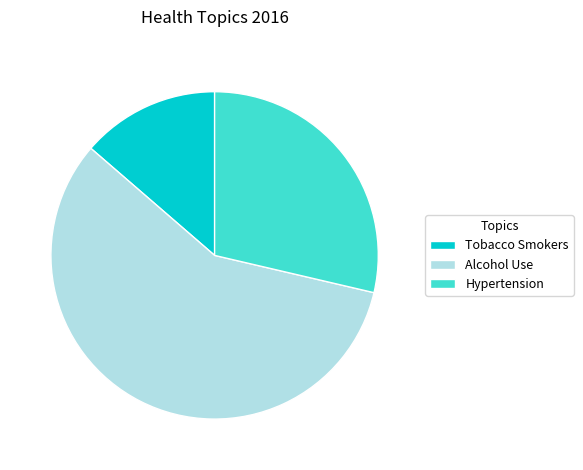

Which has a higher value, Alcohol Use or Tobacco Smokers?

Alcohol Use